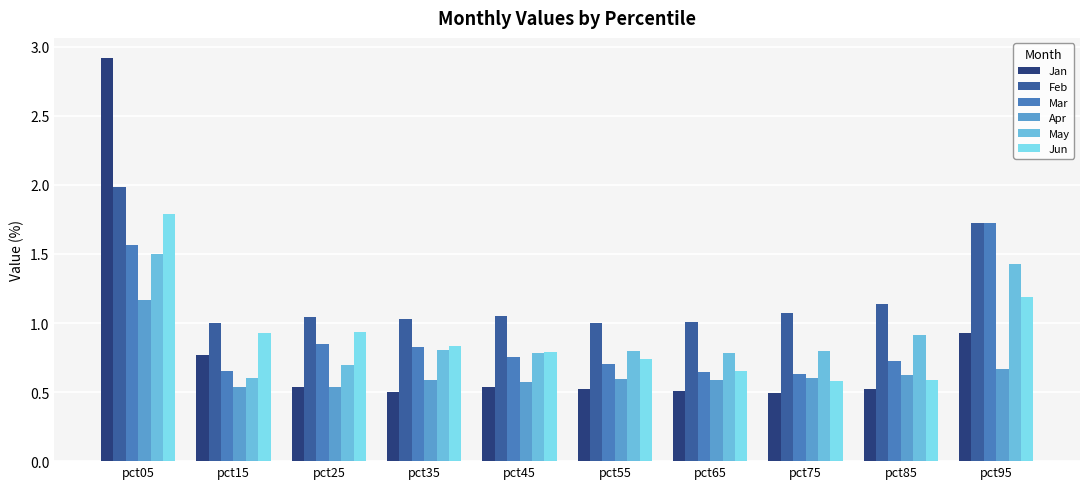

Count the Mar values in the range 0 to 1.

8